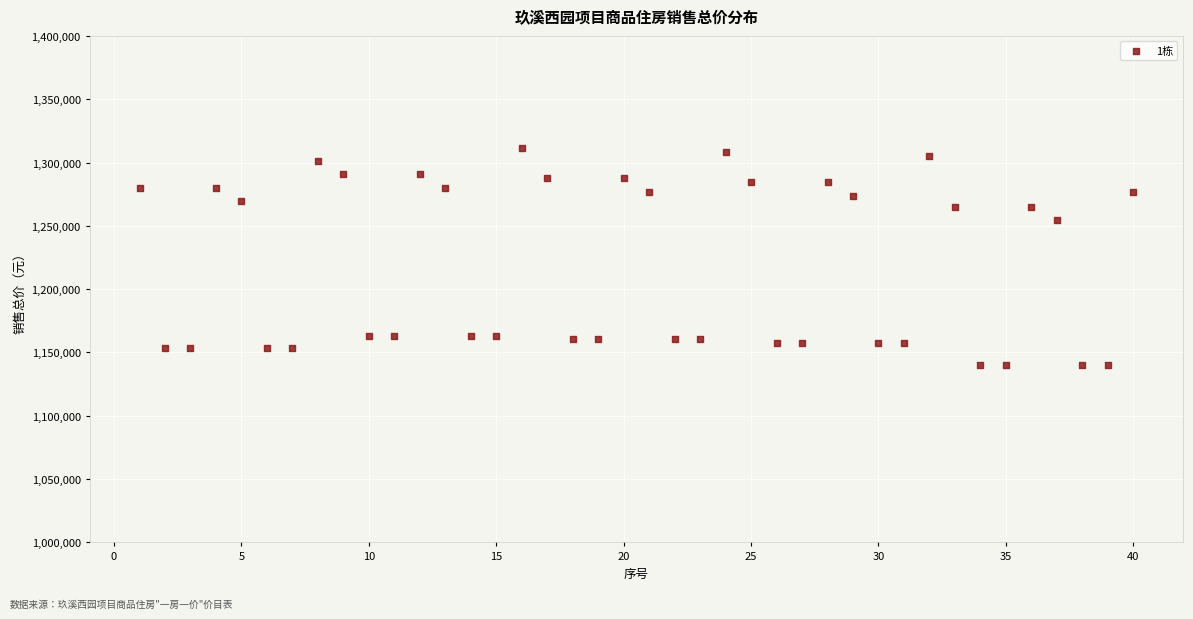

What Y value in the scatter plot is closest to 1225953?

1254572